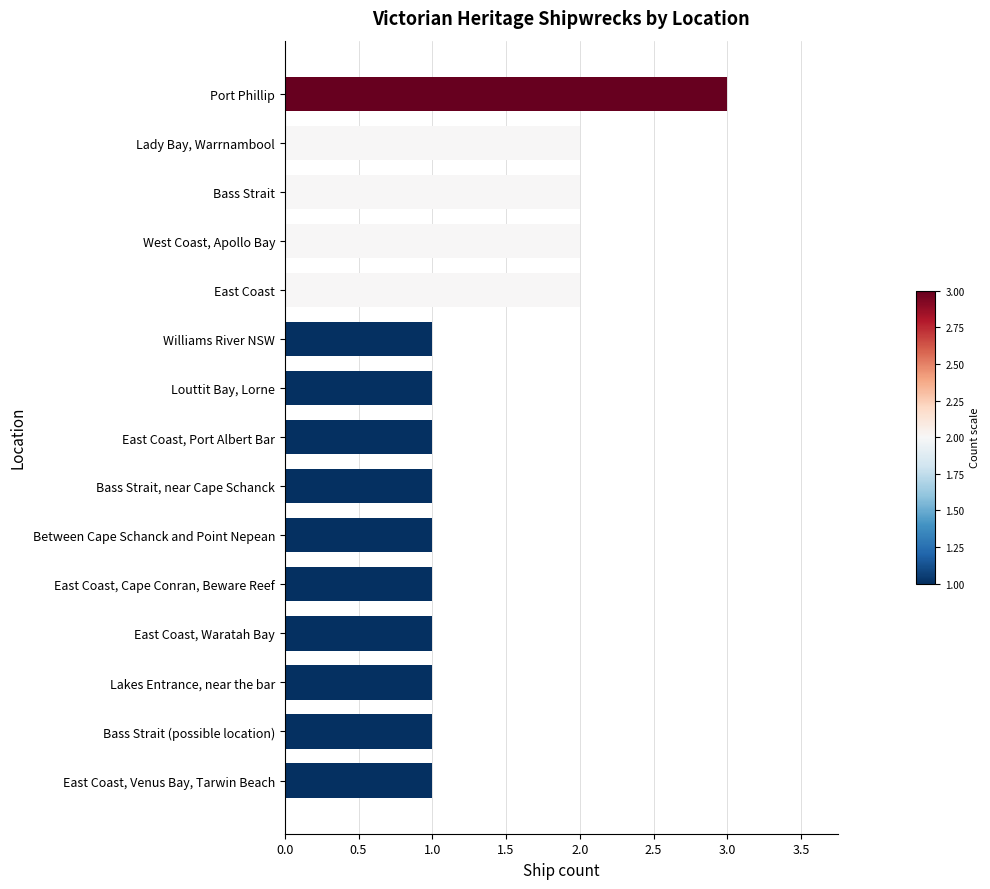

At which category does the chart reach its peak across all series?

Port Phillip